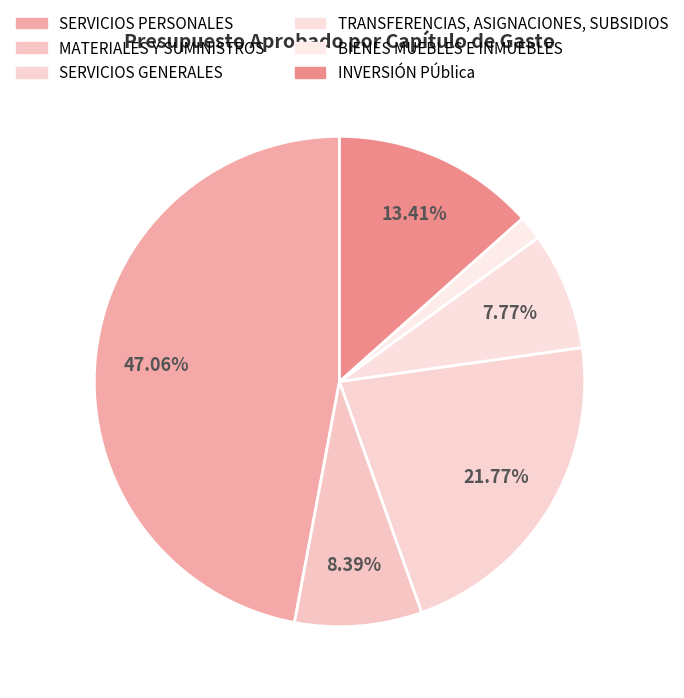

To the nearest percent, what is the difference between the largest and smallest slice percentages?

45%